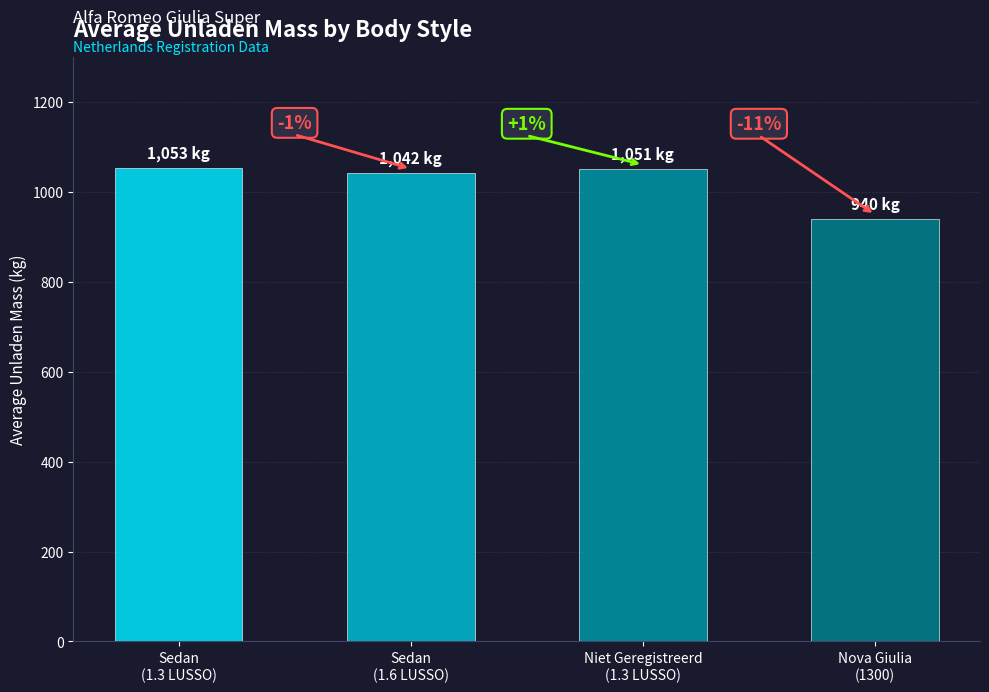

What is the smallest value displayed?

940